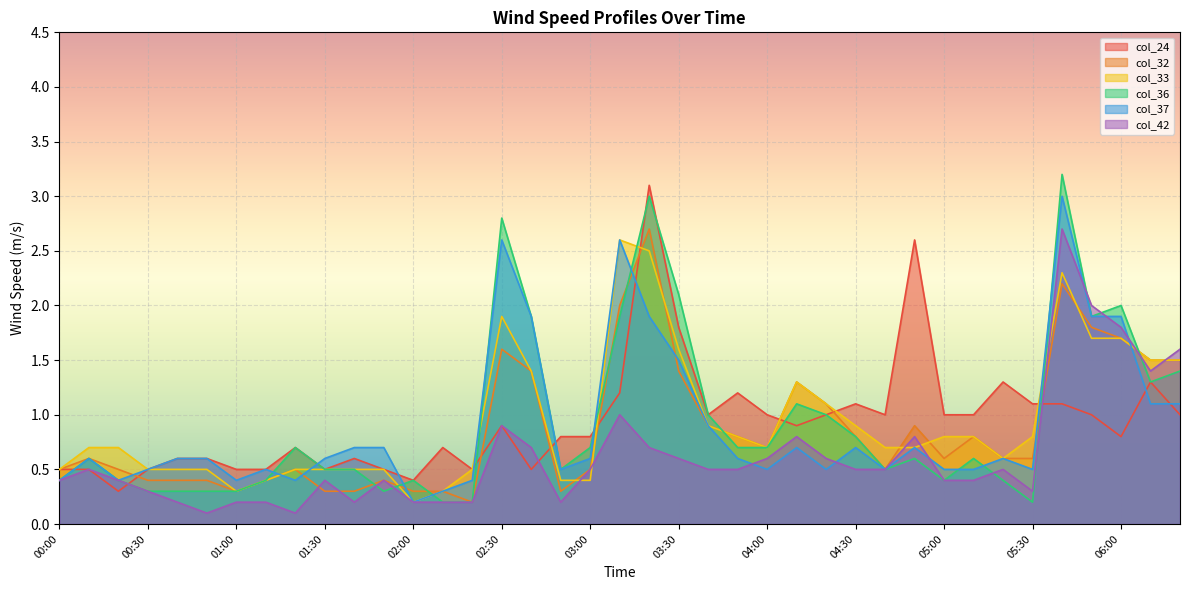

At which label does col_33 reach its peak?

03:10